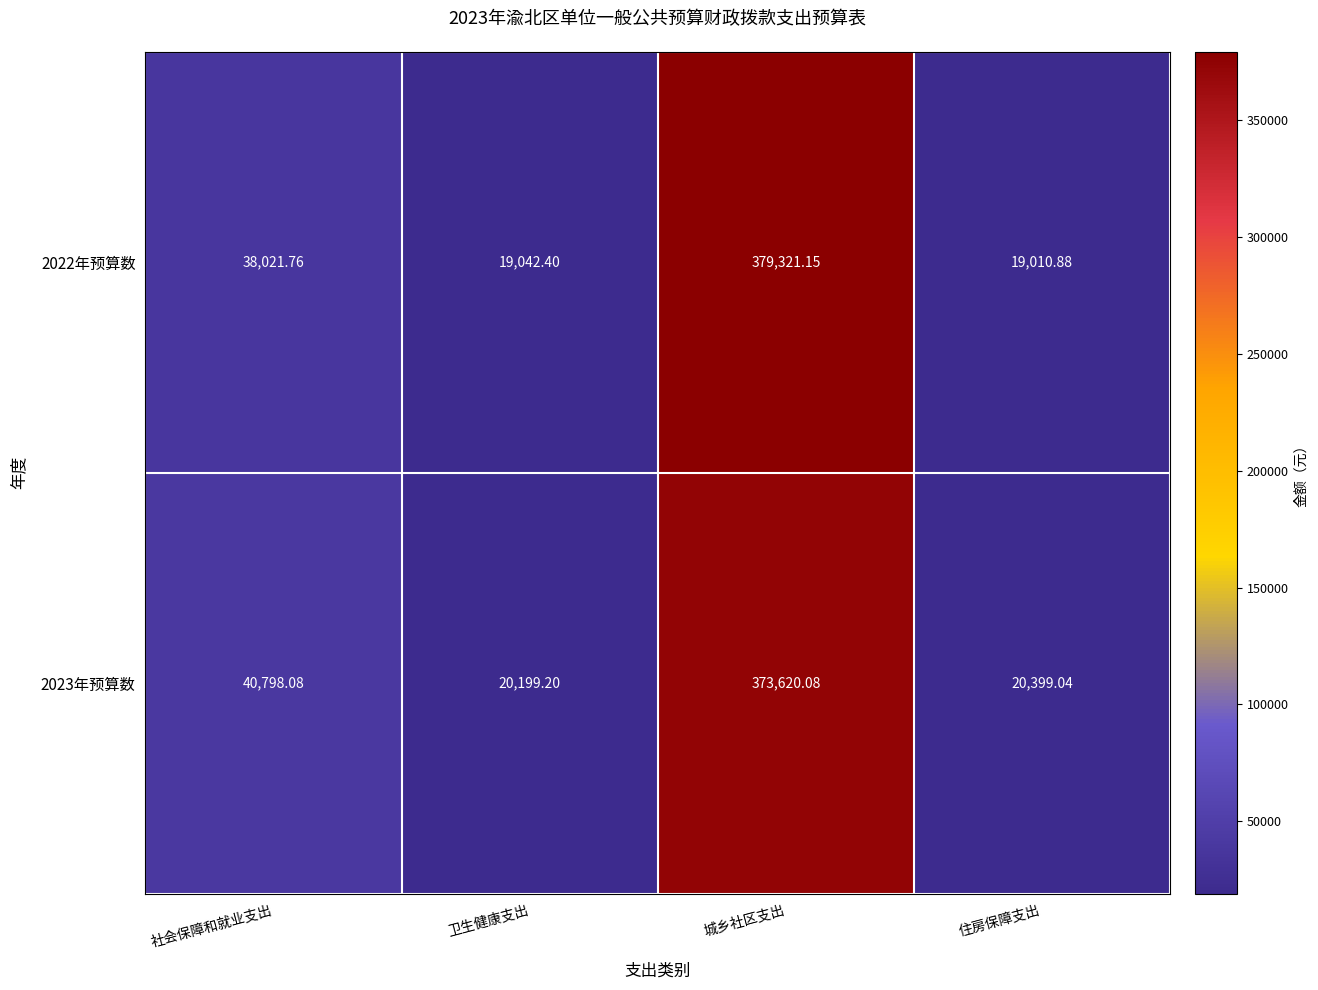

How many categories are shown in the chart?

4